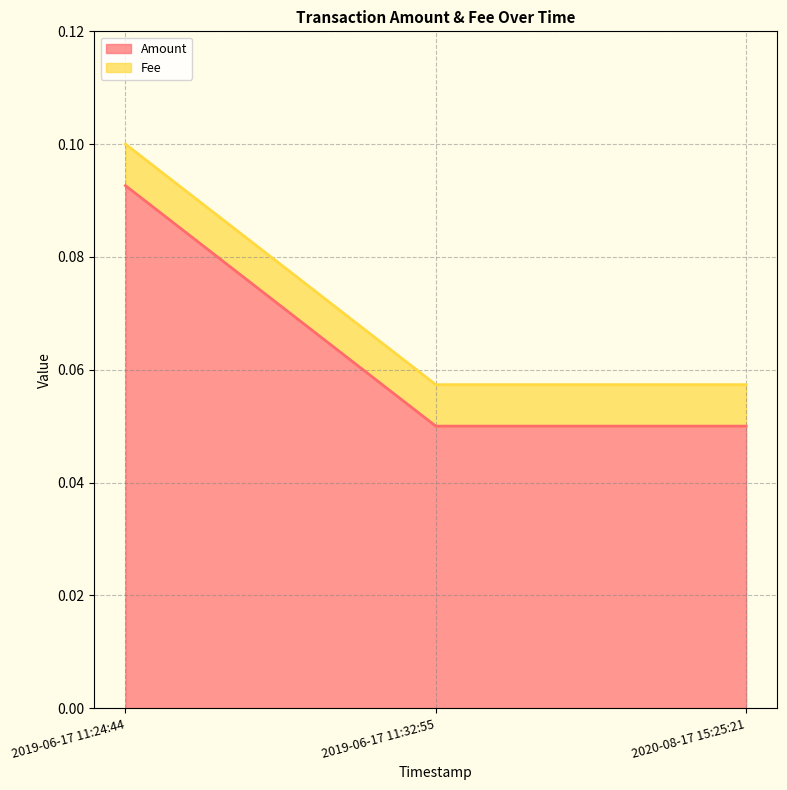

List the labels in order of value, largest first.

2019-06-17 11:24:44, 2019-06-17 11:32:55, 2020-08-17 15:25:21